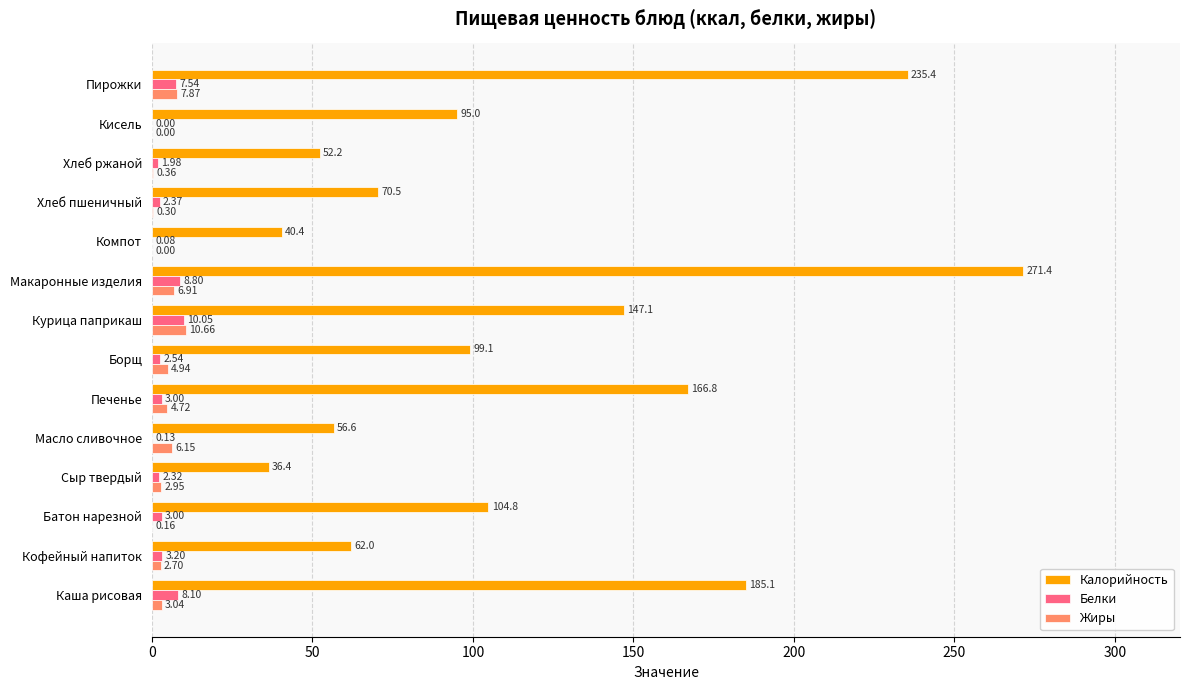

What is the sum of the Калорийность values at Кофейный напиток and Масло сливочное?

118.6